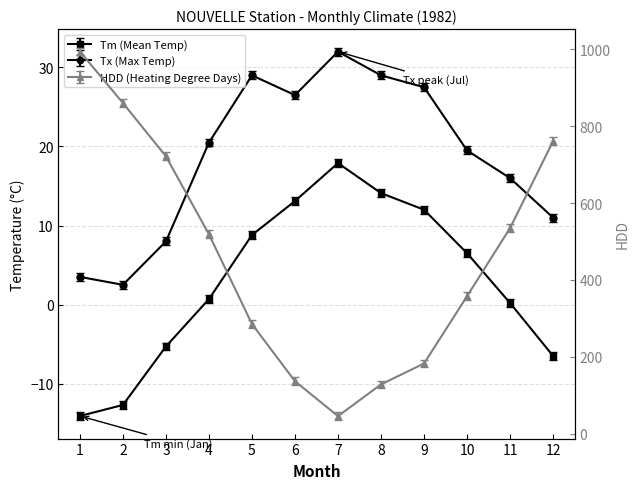

Reading right to left, what are all the values shown in this chart?

Tm: 12=-6.5	11=0.2	10=6.5	9=12.0	8=14.1	7=17.9	6=13.1	5=8.8	4=0.7	3=-5.3	2=-12.7	1=-14.1
Tx: 12=11.0	11=16.0	10=19.5	9=27.5	8=29.0	7=32.0	6=26.5	5=29.0	4=20.5	3=8.0	2=2.5	1=3.5
HDD: 12=760.7	11=534.9	10=357.7	9=182.8	8=128.4	7=45.9	6=136.6	5=285.3	4=518.6	3=721.4	2=860.0	1=993.9